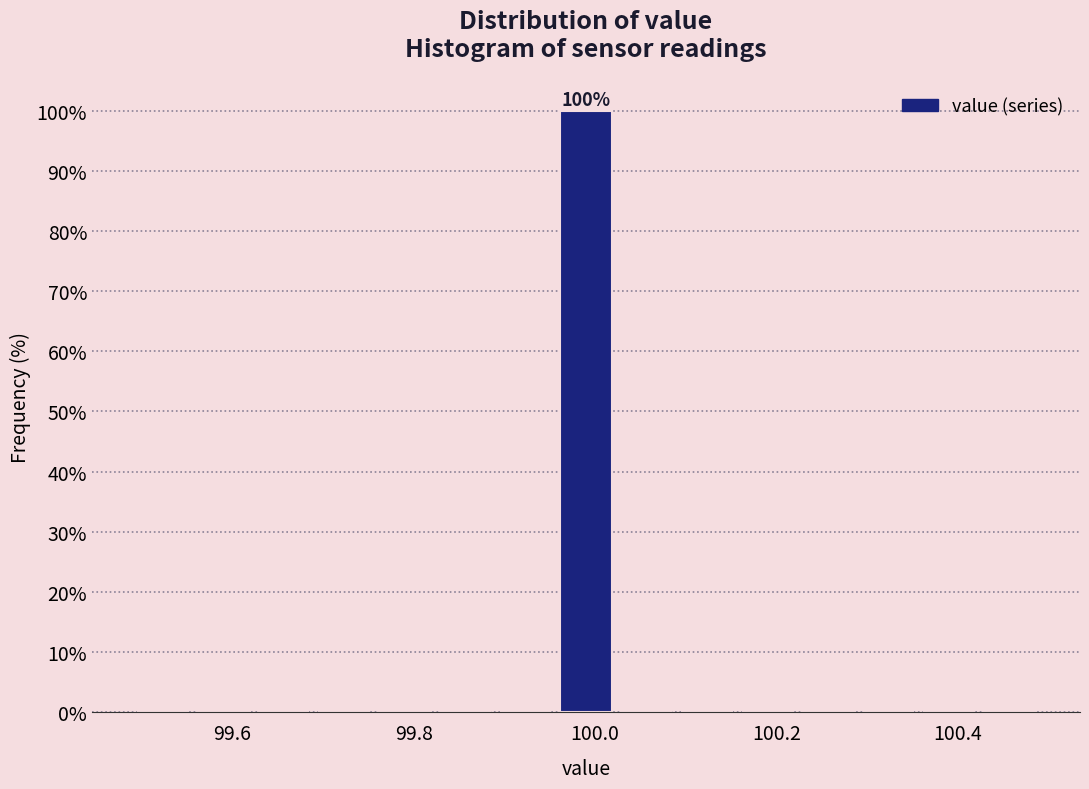

Around what value on the x-axis is the tallest bar? Give the approximate position of its centre, as read against the axis.

100.00